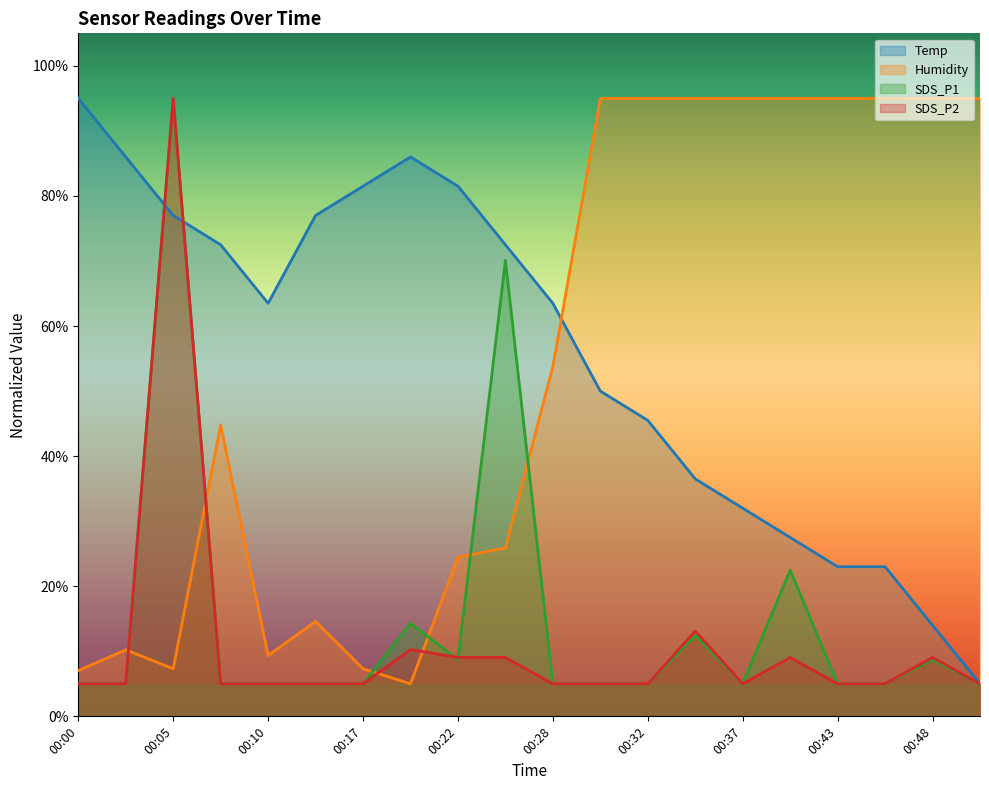

Which series changed the most between 00:02 and 00:32?

Humidity